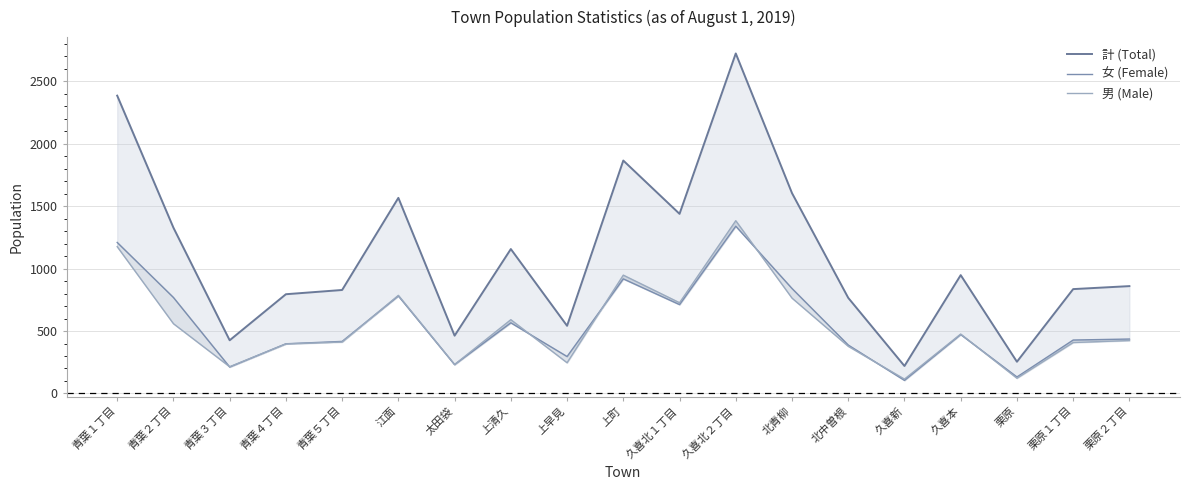

True or false: 女 (Female) and 計 (Total) intersect in this chart.

False